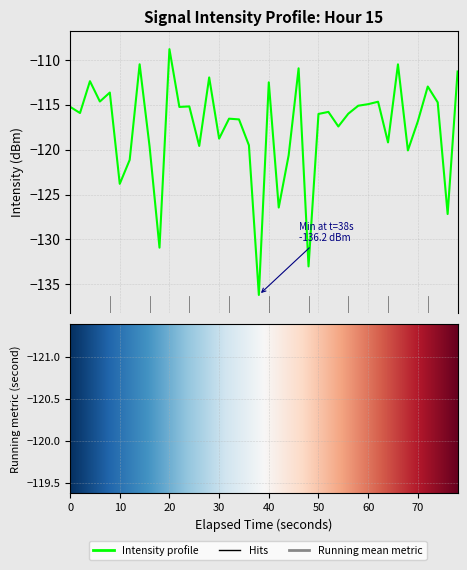

What is the value of the 27th point from the left?

-115.8